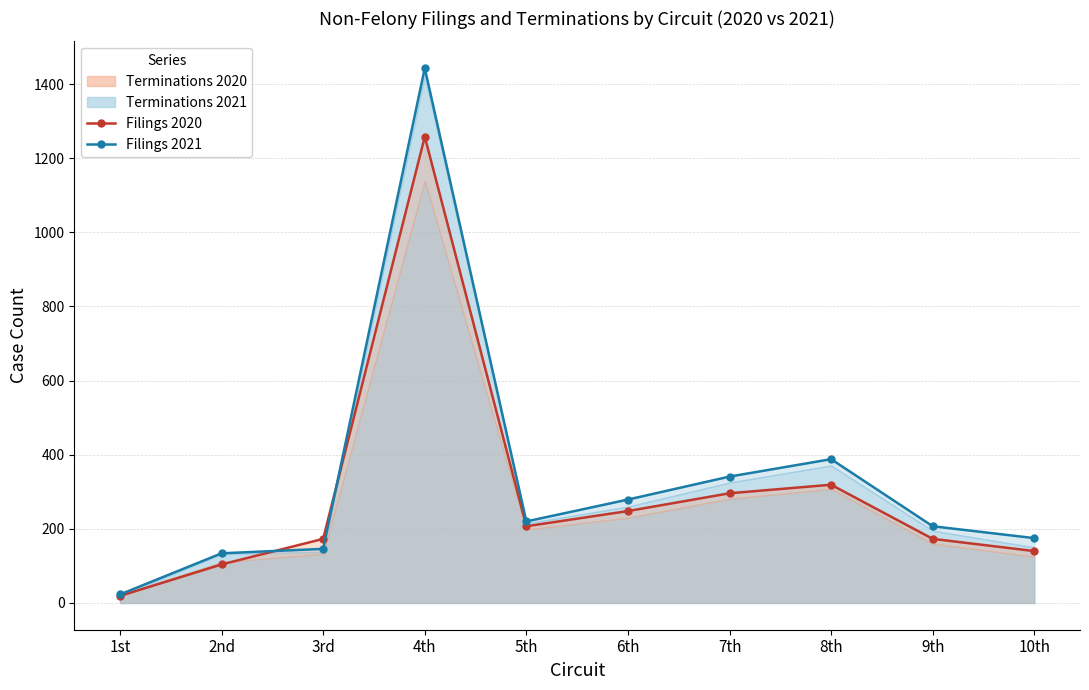

Reading left to right, transcribe all the data shown in this chart.

Filings 2020: 1st=19	2nd=104	3rd=173	4th=1258	5th=207	6th=248	7th=296	8th=319	9th=173	10th=140
Filings 2021: 1st=23	2nd=134	3rd=146	4th=1443	5th=220	6th=279	7th=341	8th=388	9th=207	10th=175